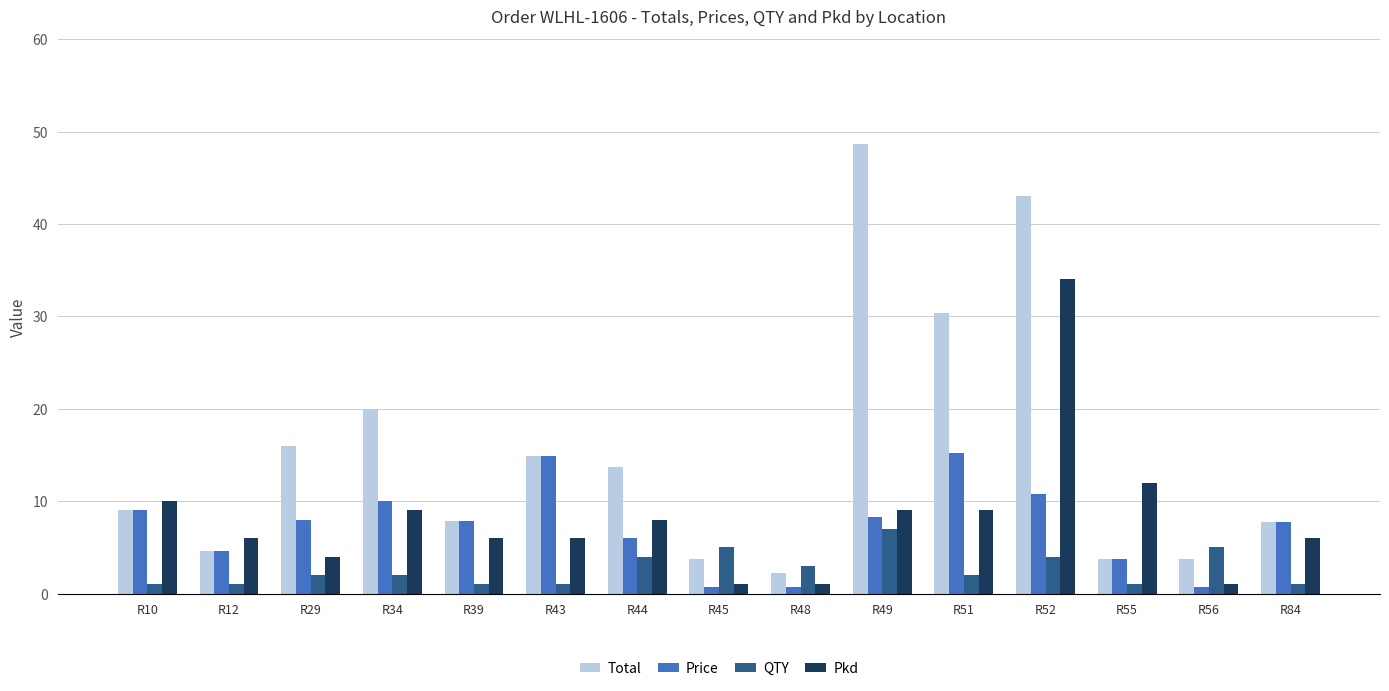

The Pkd series shows 8.0 at R44. True or false?

True